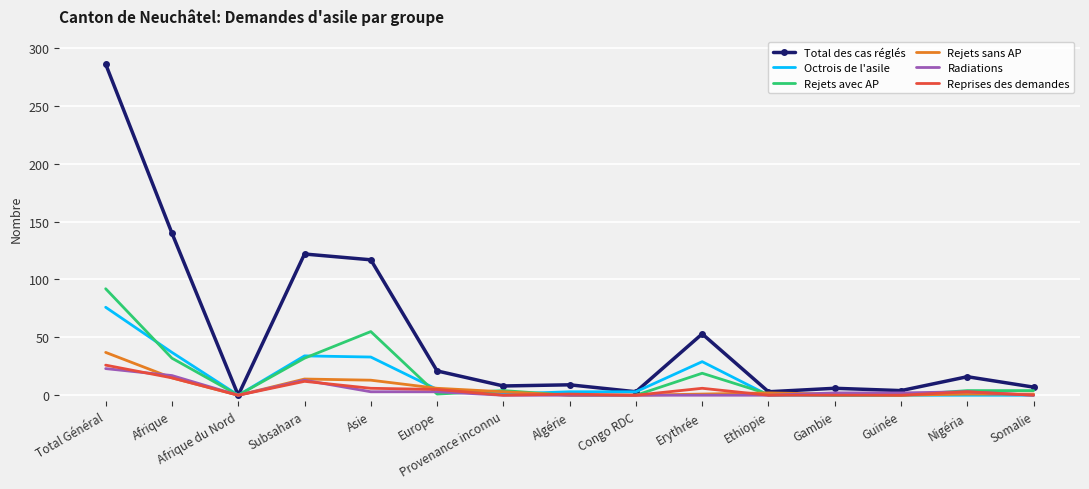

Which label corresponds to the largest value in the chart?

Total Général